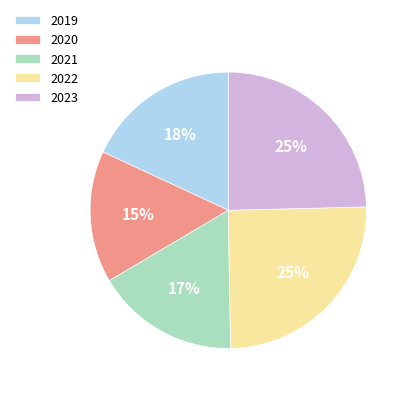

To the nearest percent, what is the average slice percentage?

20%